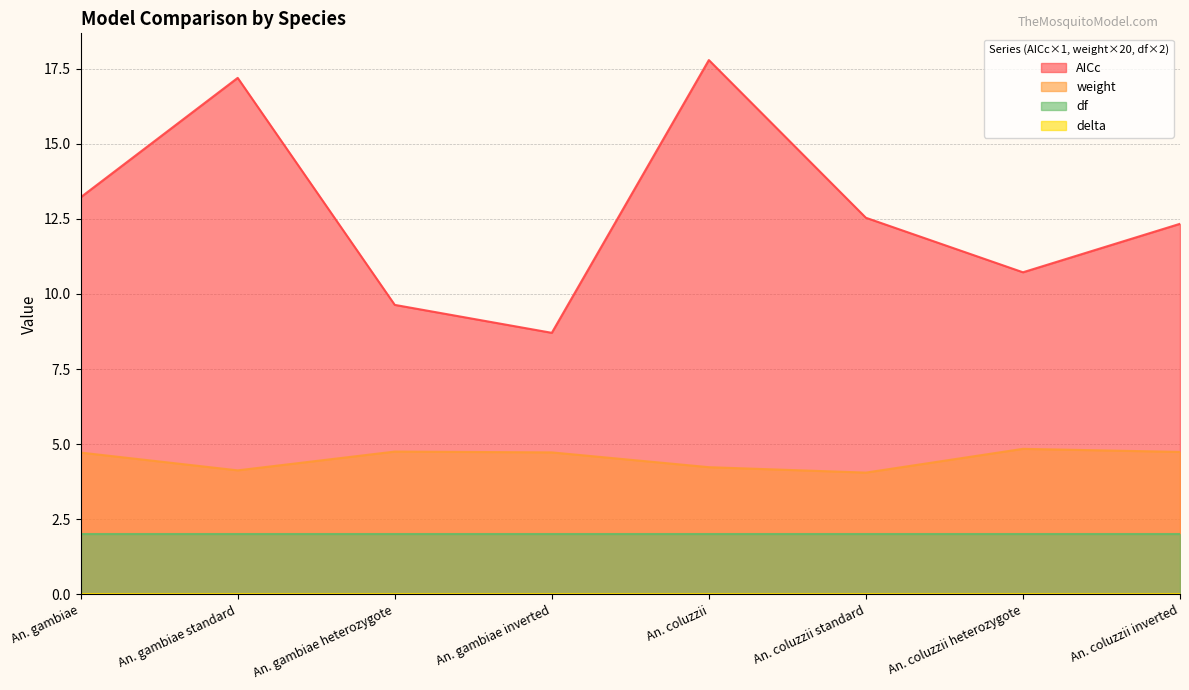

What is the minimum value for AICc?

8.7